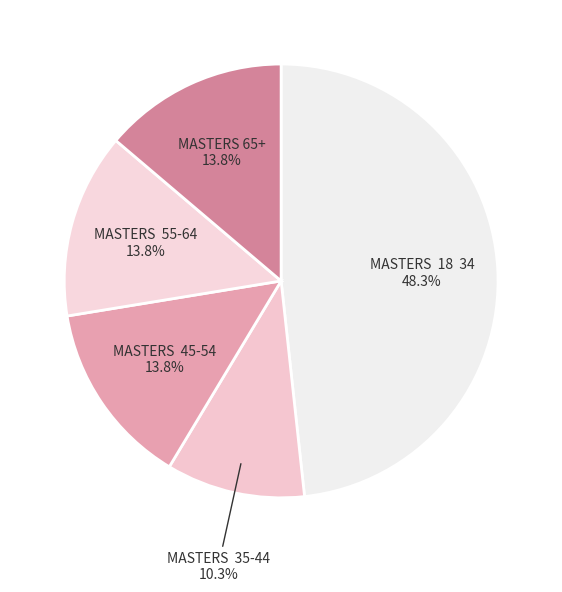

How many segments does this pie chart have?

5